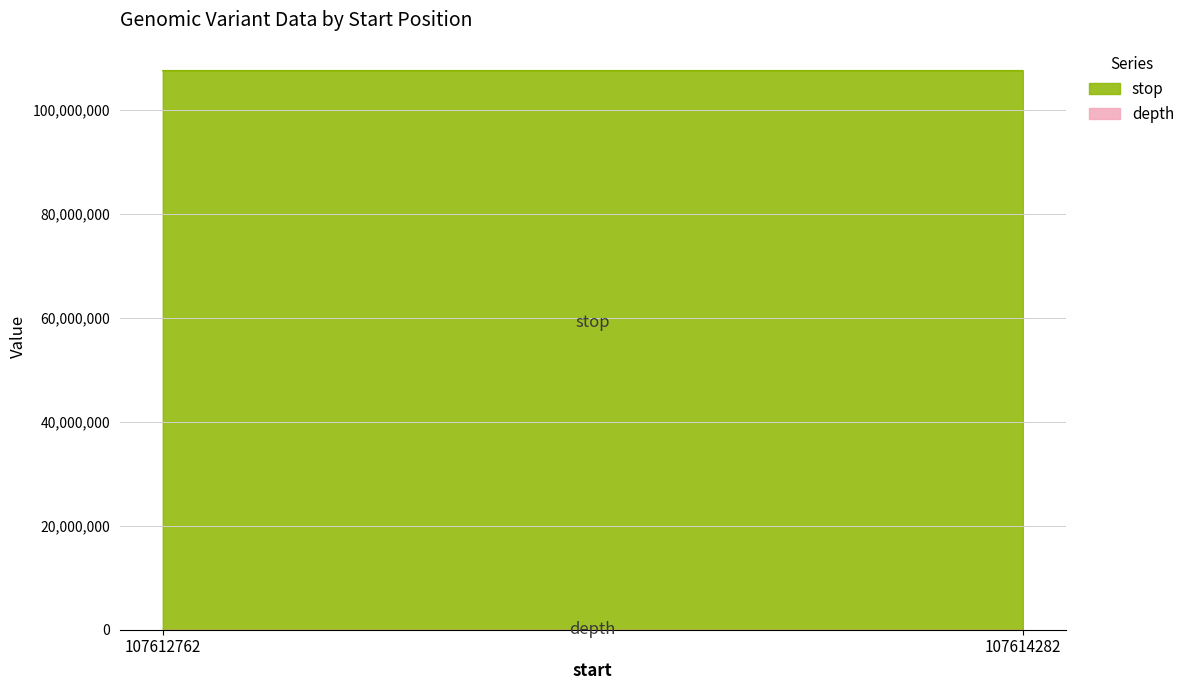

Reading left to right, extract all data points from this chart.

stop: 107612762=107612763	107614282=107614283
depth: 107612762=3	107614282=14